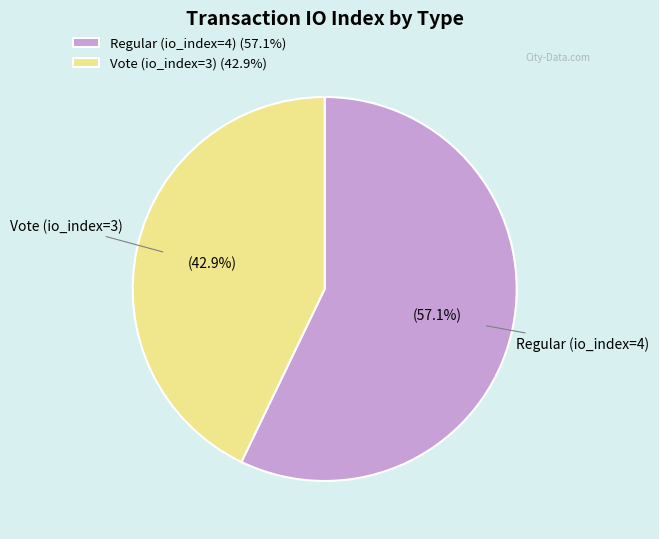

Which category has the smallest portion of the pie?

Vote (io_index=3)